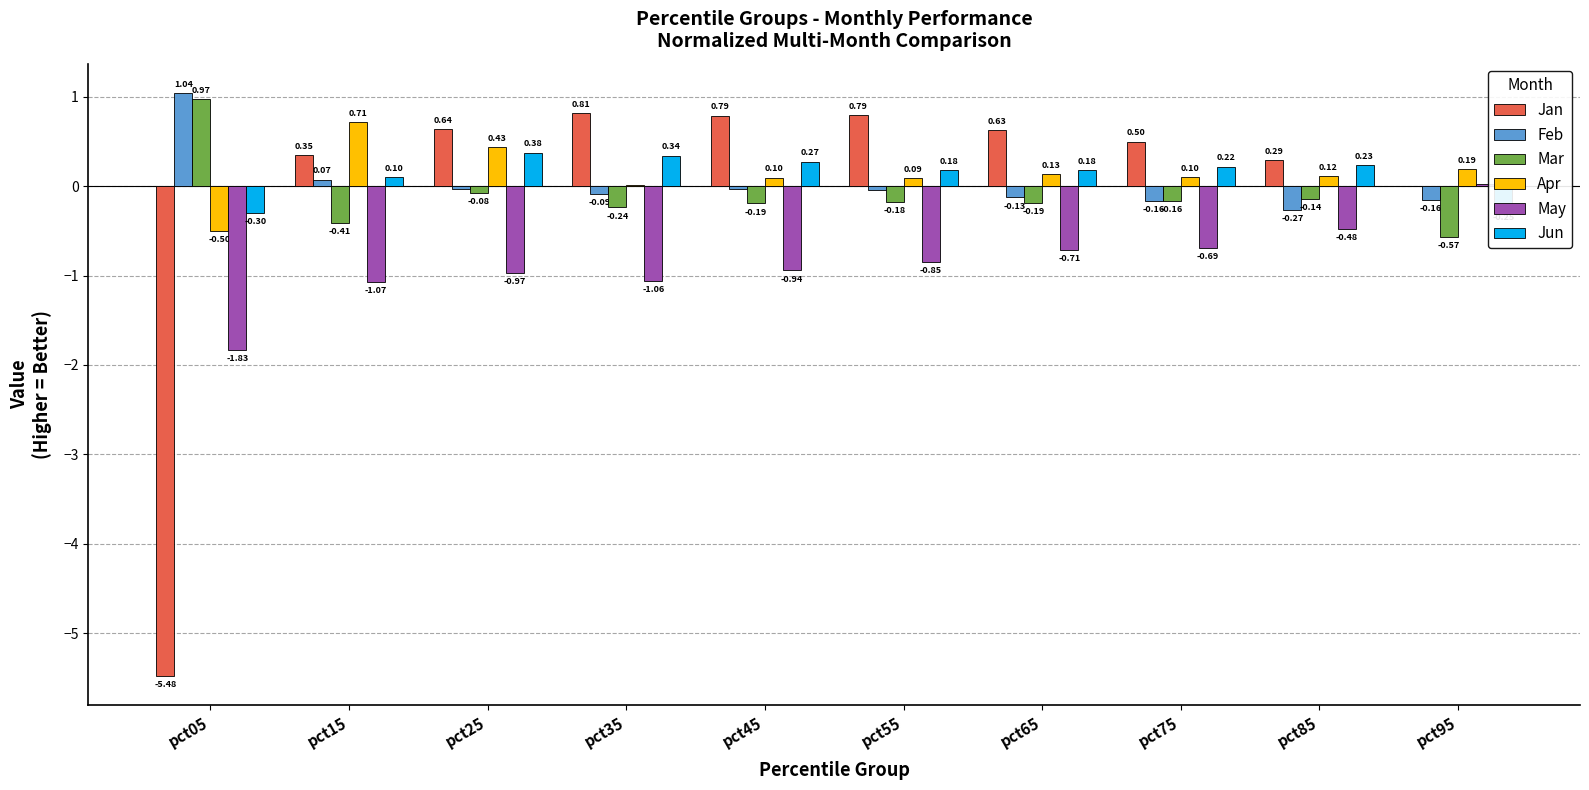

Is the value of Feb at pct05 greater than the value of Jun at pct45?

Yes